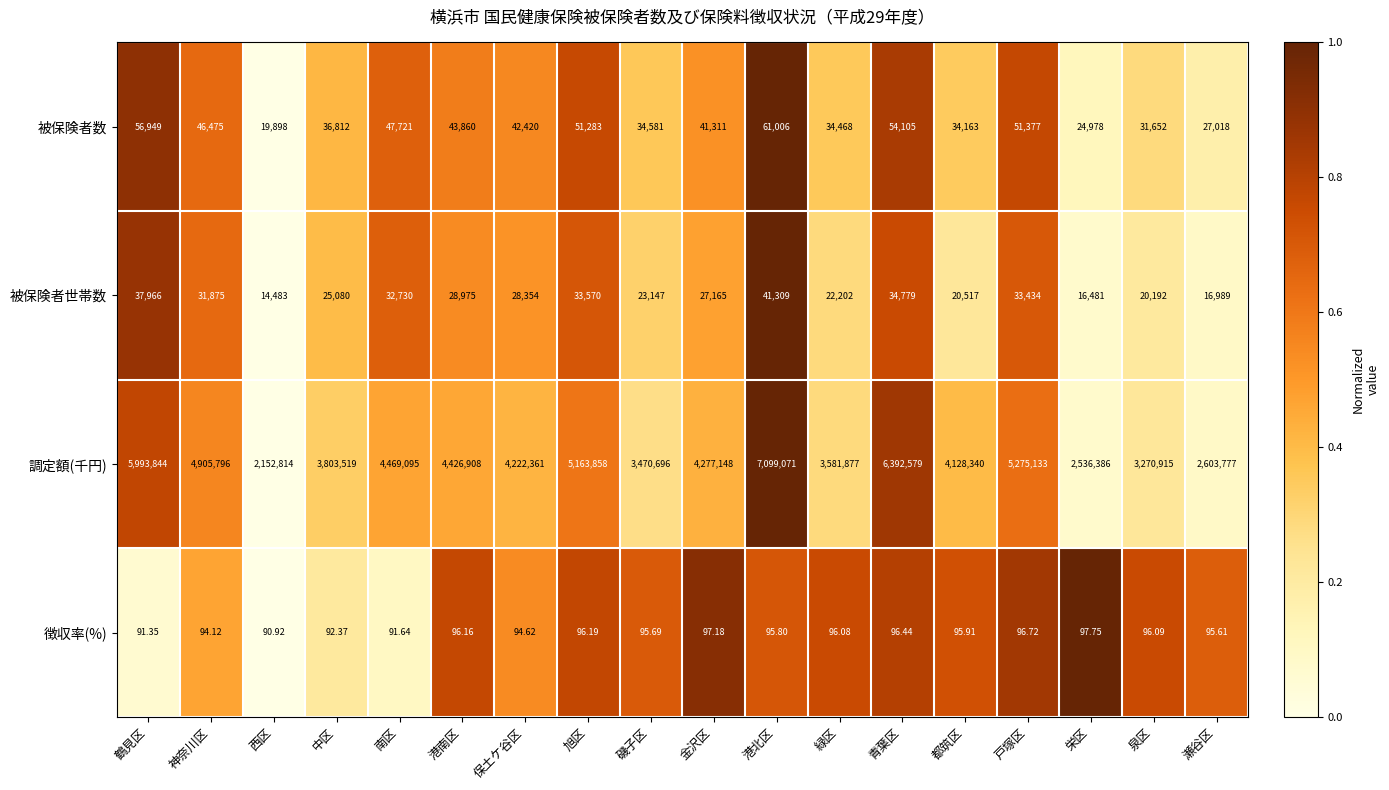

Rank the categories by 徴収率(%) value from highest to lowest.

栄区, 金沢区, 戸塚区, 青葉区, 旭区, 港南区, 泉区, 緑区, 都筑区, 港北区, 磯子区, 瀬谷区, 保土ケ谷区, 神奈川区, 中区, 南区, 鶴見区, 西区